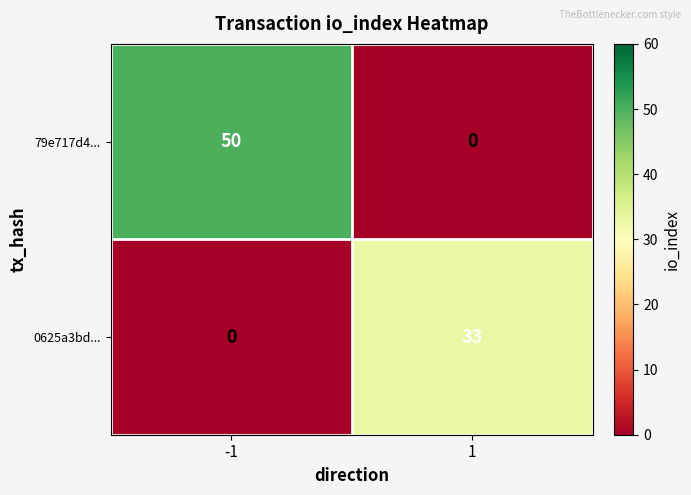

Rank the series by their maximum value, from highest to lowest.

79e717d4..., 0625a3bd...